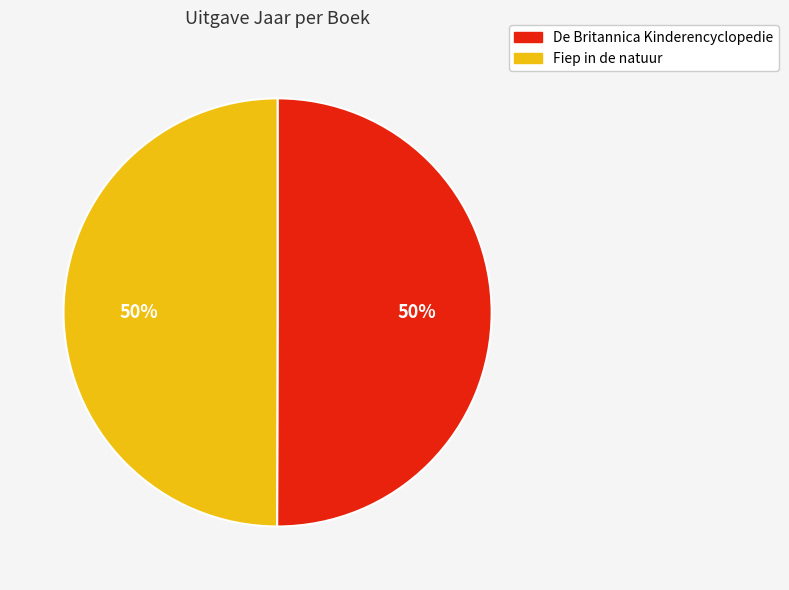

What percentage is the De Britannica Kinderencyclopedie slice, to the nearest percent?

50%